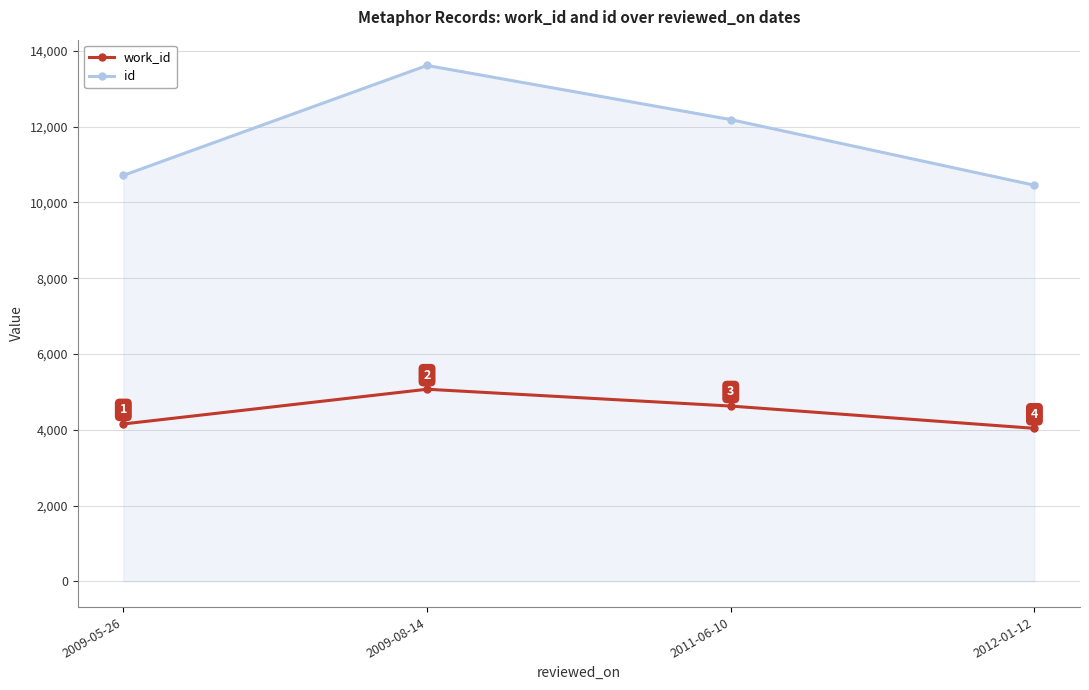

List the labels in order of work_id value, largest first.

2009-08-14, 2011-06-10, 2009-05-26, 2012-01-12